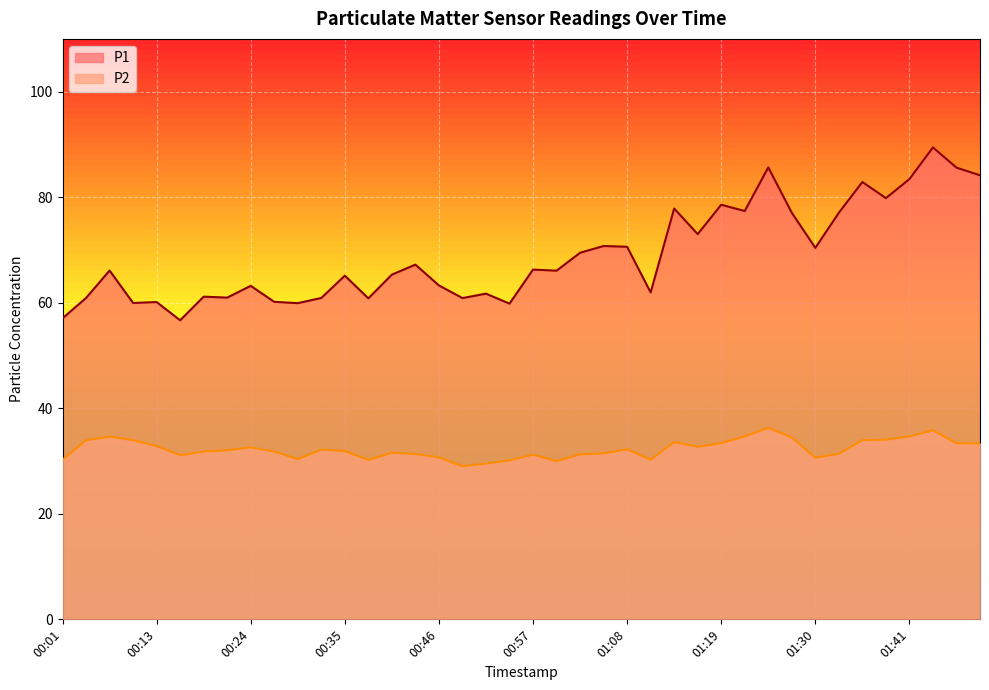

Reading left to right, transcribe all the data shown in this chart.

P1: 00:01=57.0	00:04=60.9	00:07=66.1	00:10=60.0	00:13=60.1	00:15=56.7	00:18=61.1	00:21=61.0	00:24=63.2	00:27=60.2	00:29=59.9	00:32=60.9	00:35=65.1	00:38=60.8	00:40=65.3	00:43=67.2	00:46=63.3	00:49=60.9	00:52=61.7	00:54=59.8	00:57=66.3	01:00=66.1	01:03=69.5	01:05=70.8	01:08=70.6	01:11=62.0	01:14=77.8	01:16=73.0	01:19=78.6	01:22=77.4	01:25=85.7	01:28=77.0	01:30=70.4	01:33=77.0	01:36=82.9	01:39=79.8	01:41=83.4	01:44=89.4	01:47=85.6	01:50=84.2
P2: 00:01=30.2	00:04=34.0	00:07=34.6	00:10=34.0	00:13=32.9	00:15=31.1	00:18=31.8	00:21=32.0	00:24=32.6	00:27=31.8	00:29=30.4	00:32=32.2	00:35=31.9	00:38=30.2	00:40=31.6	00:43=31.4	00:46=30.7	00:49=29.0	00:52=29.5	00:54=30.1	00:57=31.2	01:00=30.0	01:03=31.3	01:05=31.4	01:08=32.2	01:11=30.2	01:14=33.6	01:16=32.7	01:19=33.4	01:22=34.7	01:25=36.3	01:28=34.5	01:30=30.6	01:33=31.4	01:36=34.0	01:39=34.0	01:41=34.7	01:44=35.8	01:47=33.4	01:50=33.3